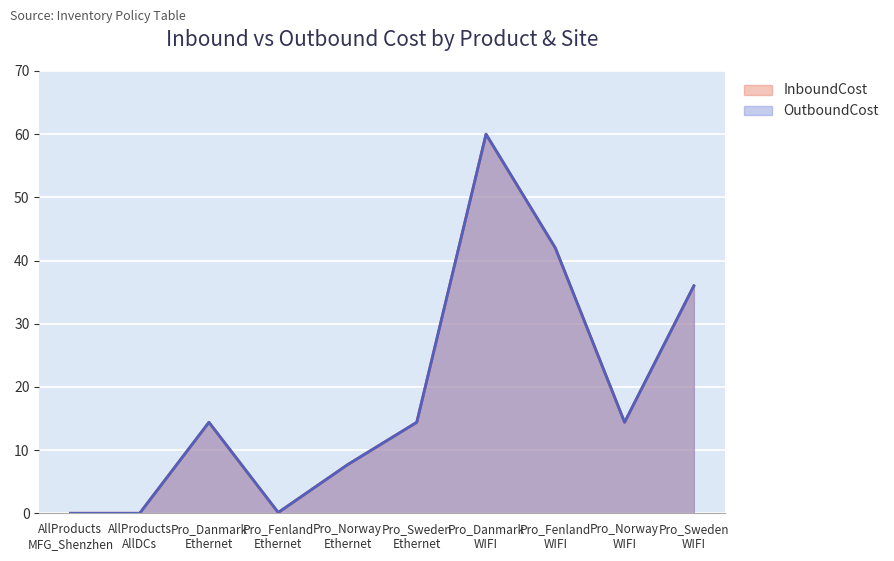

Reading left to right, what are all the values shown in this chart?

InboundCost: AllProducts
MFG_Shenzhen=0.0	AllProducts
AllDCs=0.0	Pro_Danmark
Ethernet=14.4	Pro_Fenland
Ethernet=0.1	Pro_Norway
Ethernet=7.7	Pro_Sweden
Ethernet=14.4	Pro_Danmark
WIFI=60.0	Pro_Fenland
WIFI=42.0	Pro_Norway
WIFI=14.4	Pro_Sweden
WIFI=36.0
OutboundCost: AllProducts
MFG_Shenzhen=0.0	AllProducts
AllDCs=0.0	Pro_Danmark
Ethernet=14.4	Pro_Fenland
Ethernet=0.1	Pro_Norway
Ethernet=7.7	Pro_Sweden
Ethernet=14.4	Pro_Danmark
WIFI=60.0	Pro_Fenland
WIFI=42.0	Pro_Norway
WIFI=14.4	Pro_Sweden
WIFI=36.0